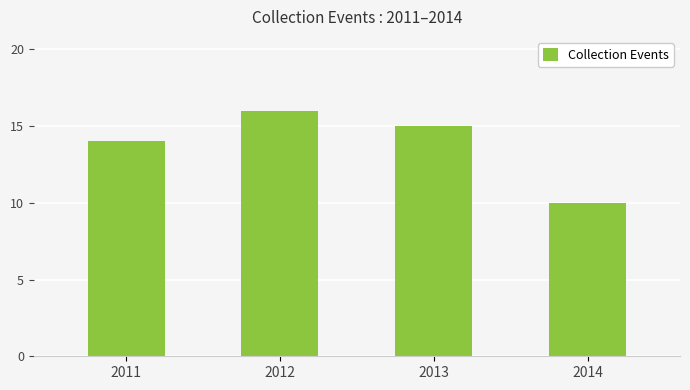

What is the sum of the values at 2011 and 2012?

30